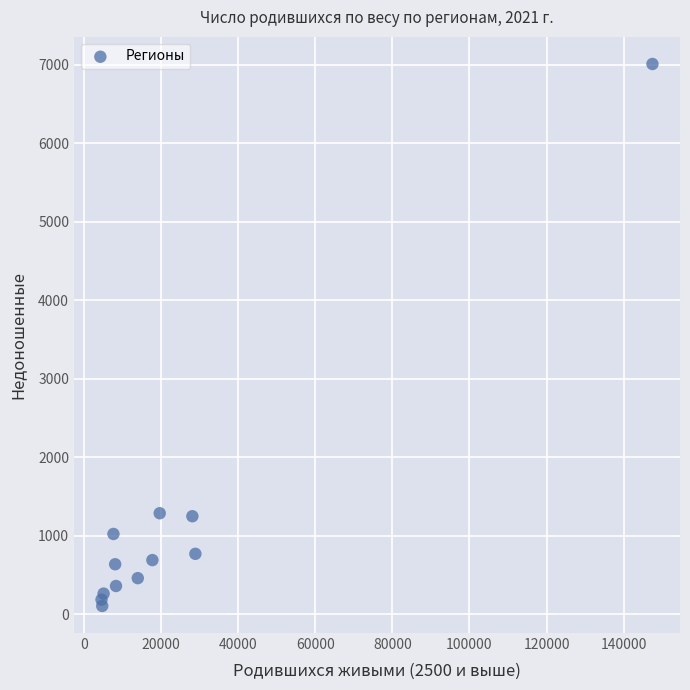

What is the range of Y values (max minus min)?

6905